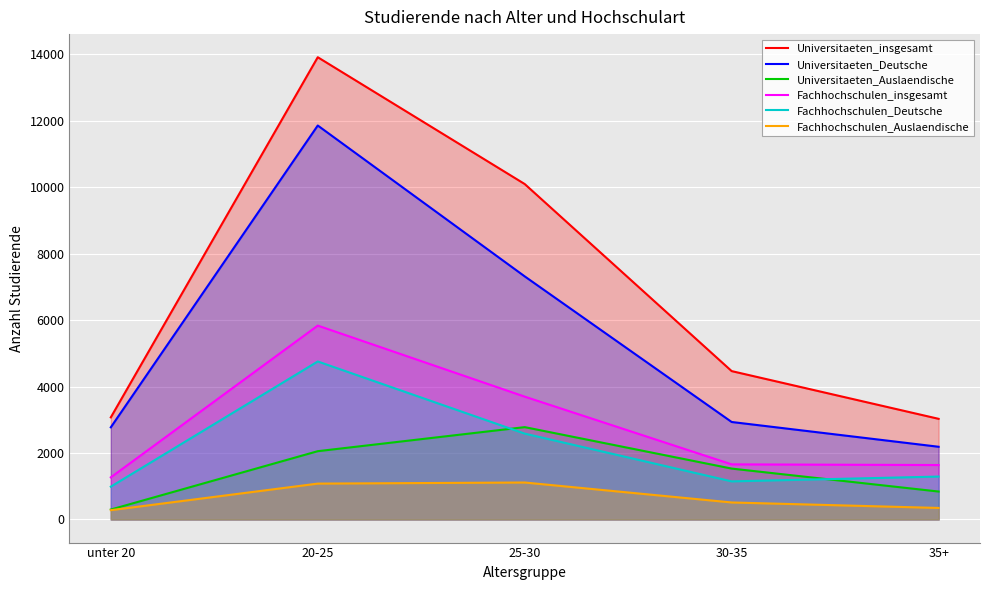

How many data points in Fachhochschulen_Auslaendische are less than 512?

2